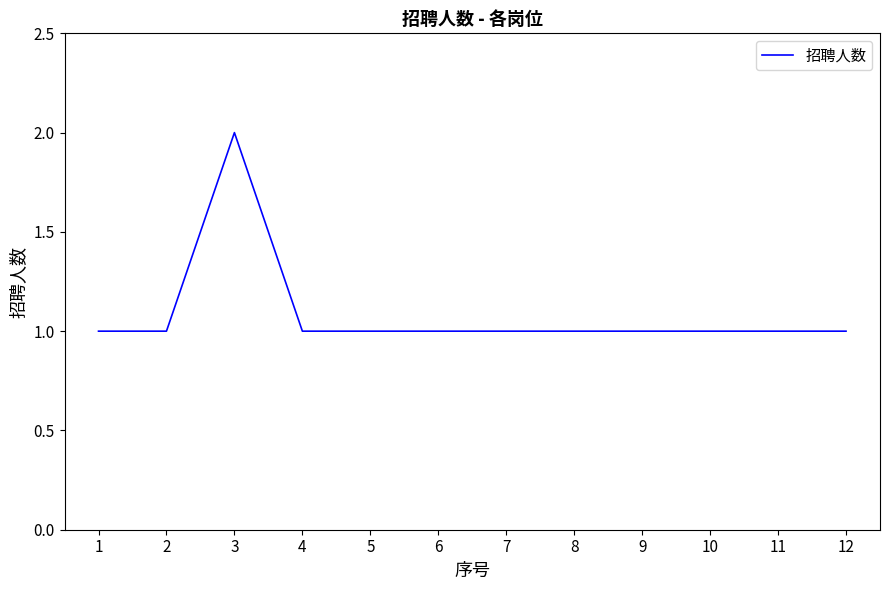

At which category does the data reach its first local peak?

3